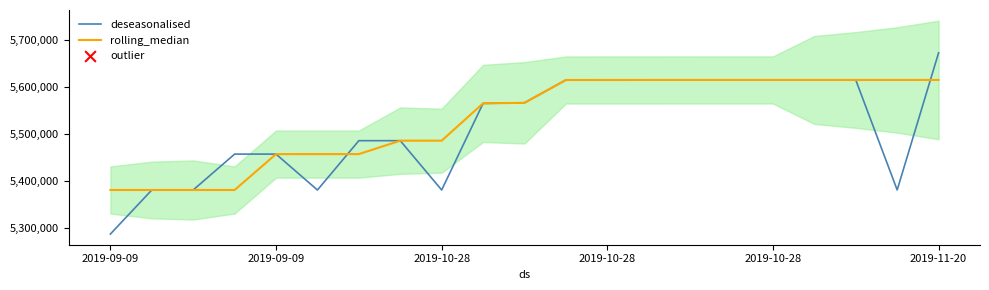

Which series reaches the maximum Y coordinate?

deseasonalised